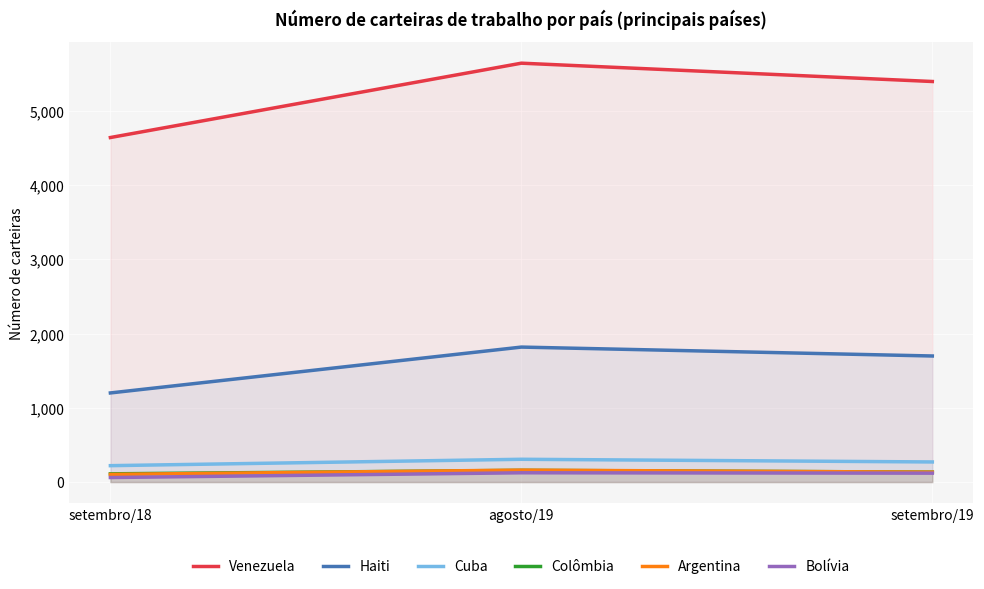

The Colômbia series shows 81 at setembro/19. True or false?

False